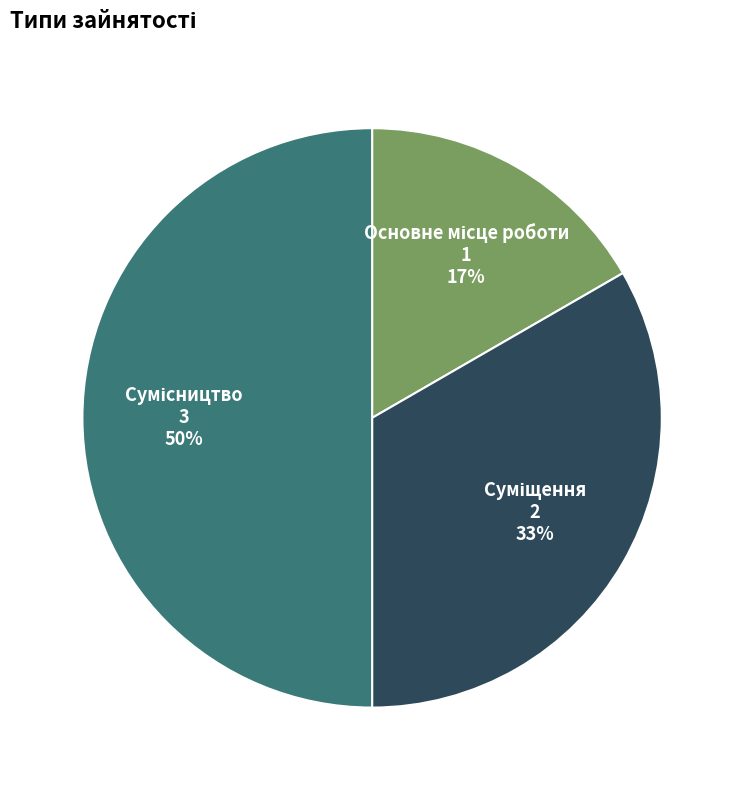

To the nearest percent, what is the average slice percentage?

33%